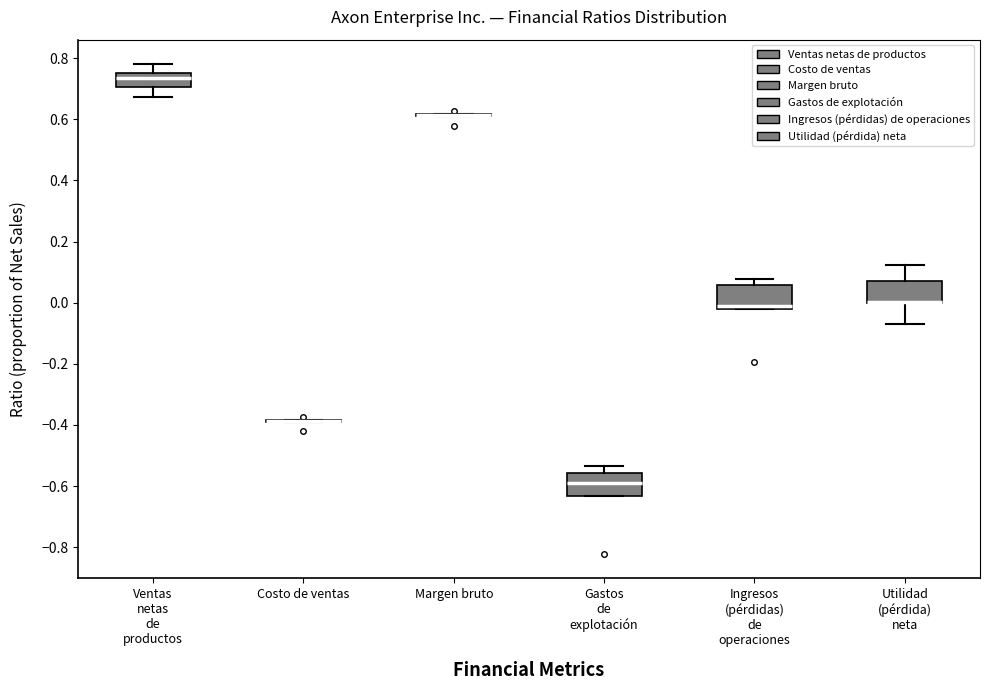

Where is the lower edge of the box for Ventas netas de productos on the y-axis? The values are not printed on the chart, so give them approximately, as read against the axis.

0.70